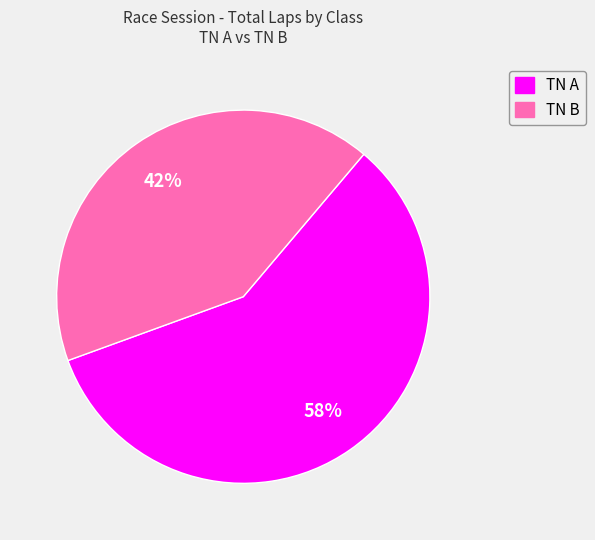

Is there a majority slice in this chart?

Yes